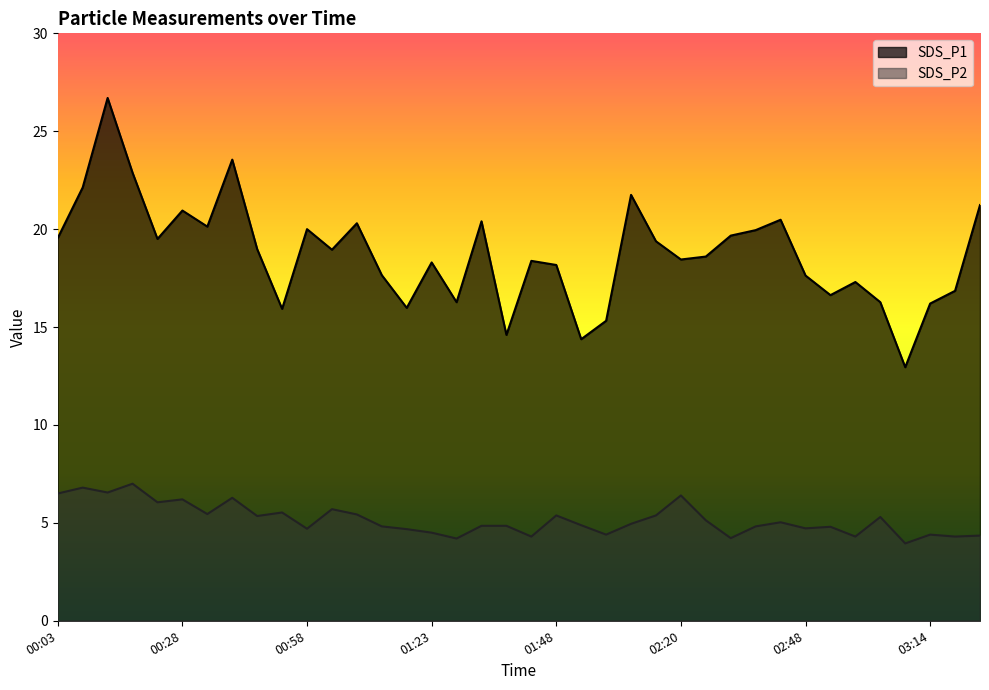

Which category has the lowest value in the SDS_P2 series?

03:09